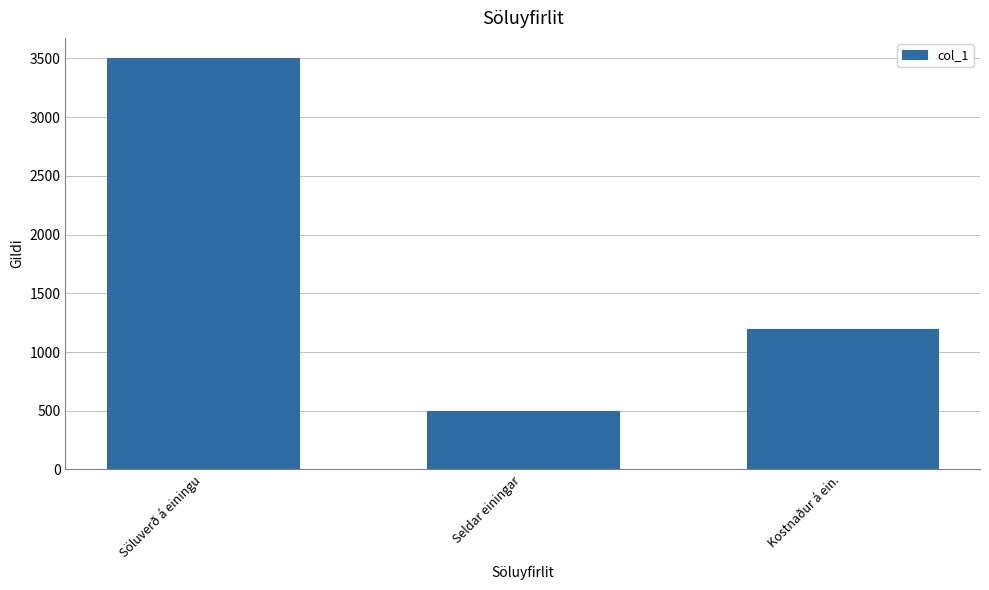

What position from the right is Seldar einingar?

2